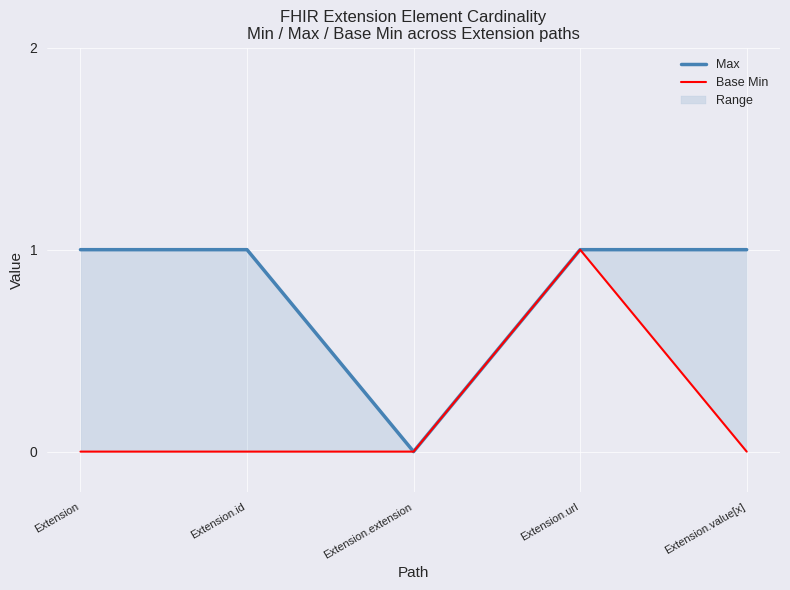

True or false: Max and Base Min intersect in this chart.

False